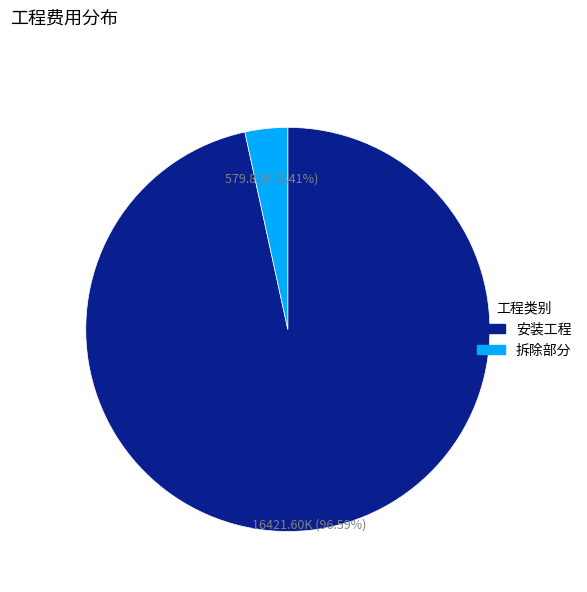

Which slice is the smallest?

拆除部分